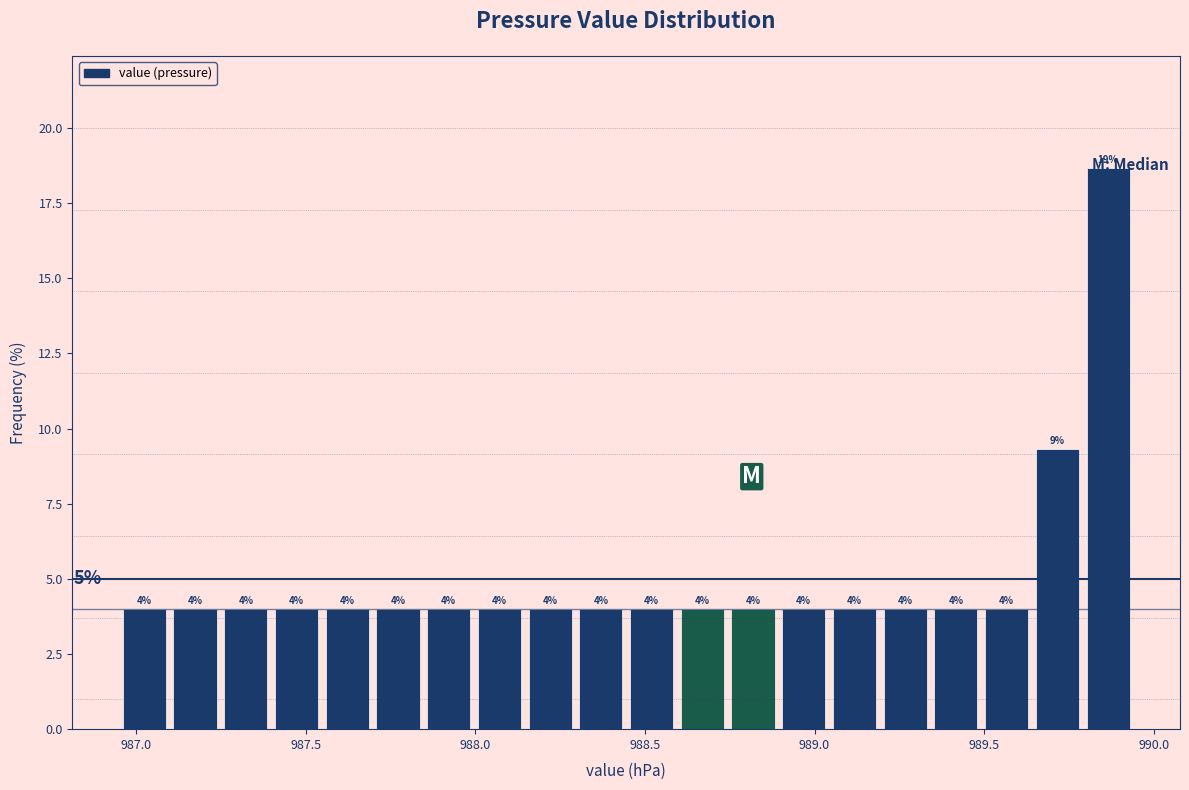

Read against the x-axis, roughly where is the centre of the tallest bar?

989.85